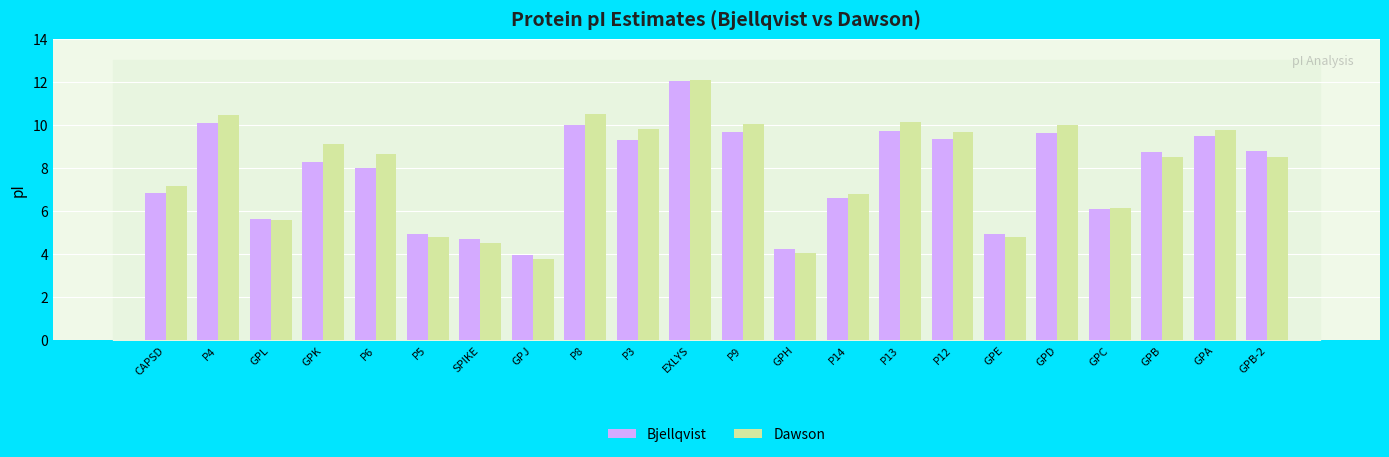

Is it true that Bjellqvist equals 13.2 at P8?

False